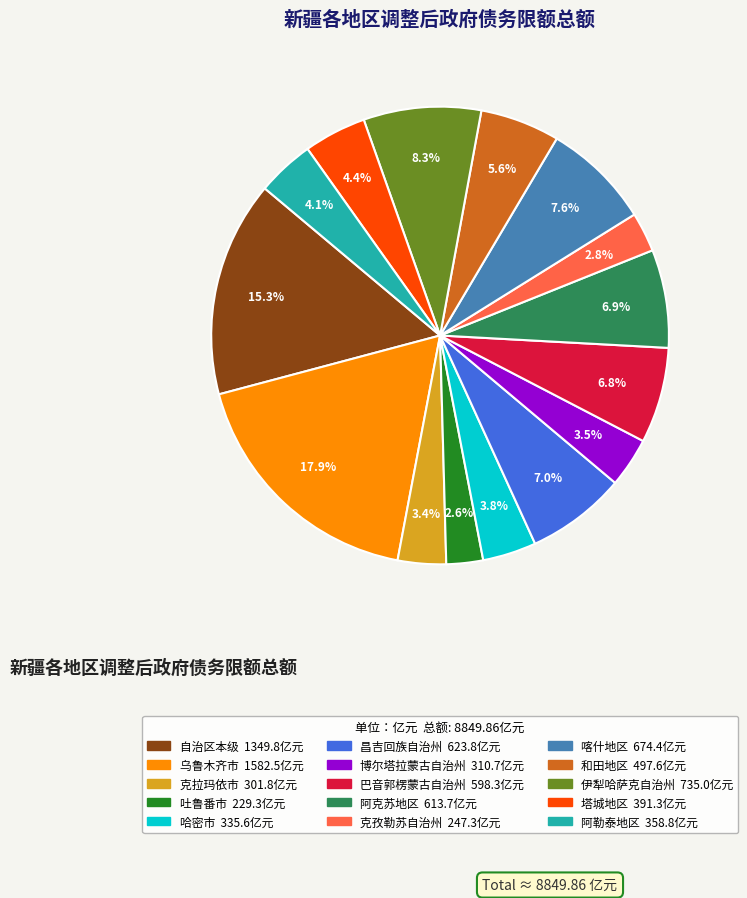

Is 喀什地区 the majority of the pie?

No